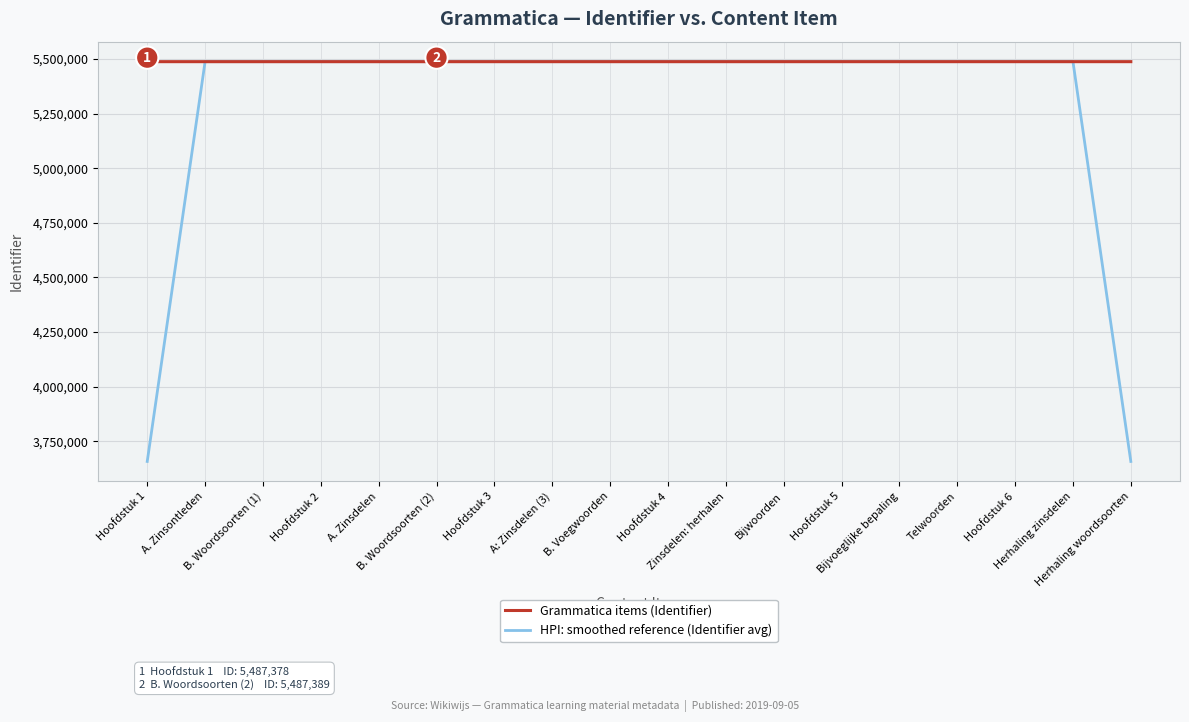

What is the greatest value displayed?

5487416.0